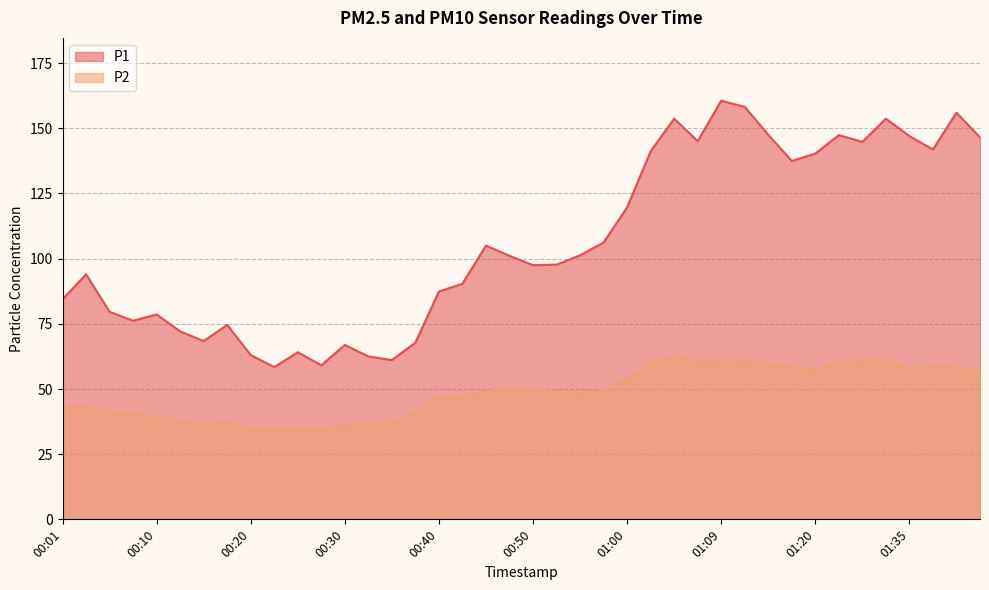

What is the spread (max minus min) of values at 00:52?

48.6